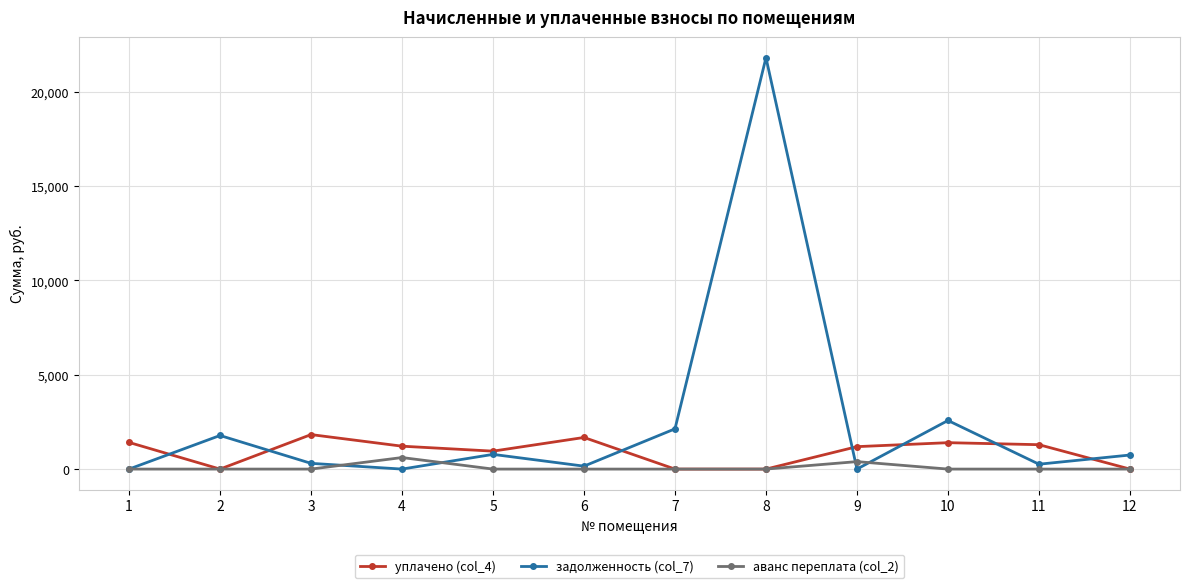

Rank the series by their average value, from lowest to highest.

аванс переплата (col_2), уплачено (col_4), задолженность (col_7)